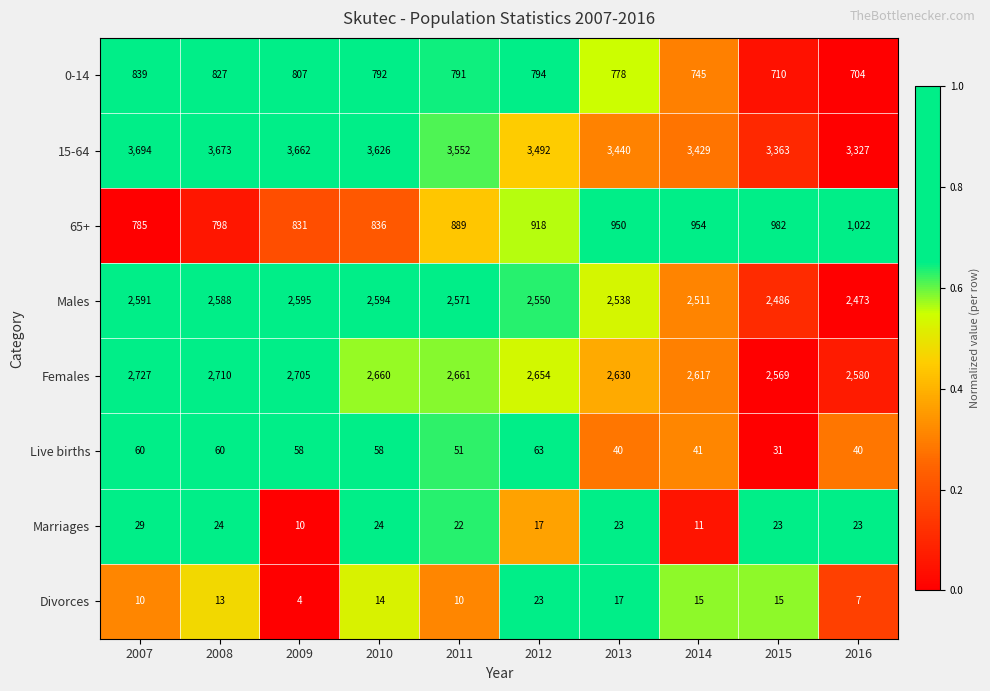

Which category has the lowest value in the Marriages series?

2009